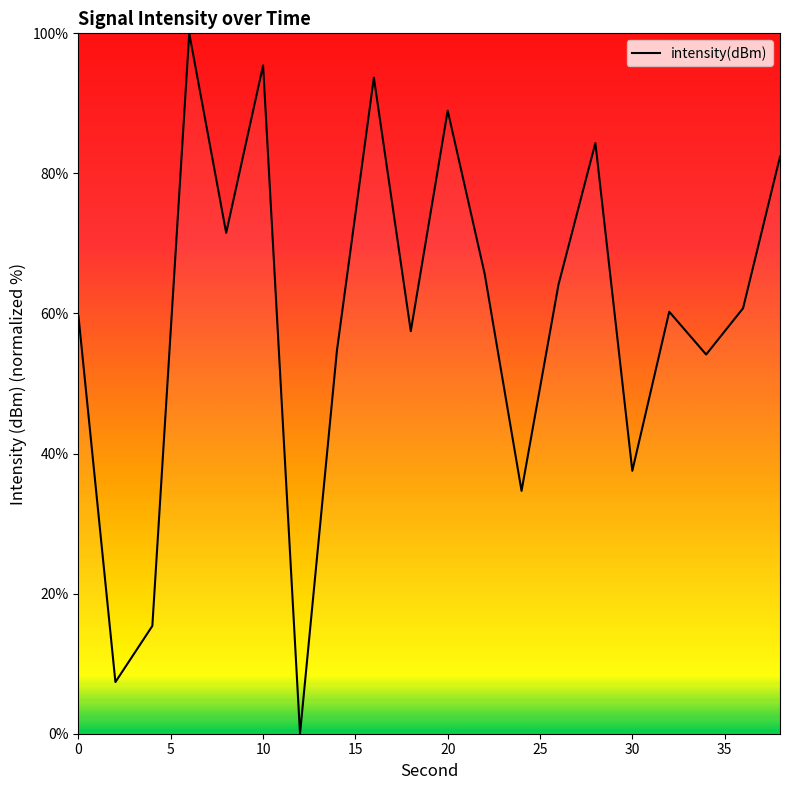

What is the greatest value displayed?

100.0